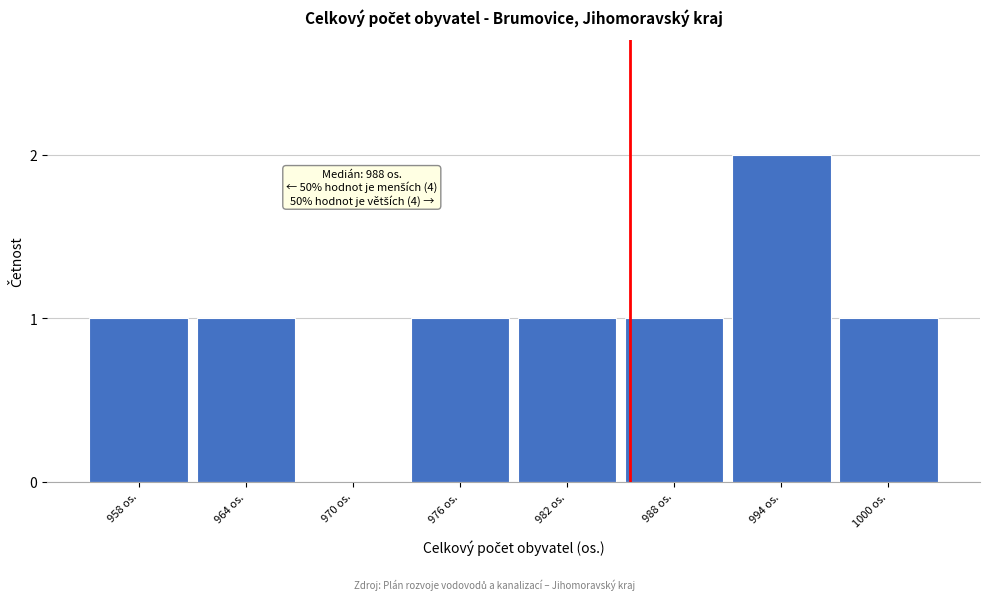

Reading left to right, list all the values displayed in this chart.

958 os.=1	964 os.=1	970 os.=0	976 os.=1	982 os.=1	988 os.=1	994 os.=2	1000 os.=1